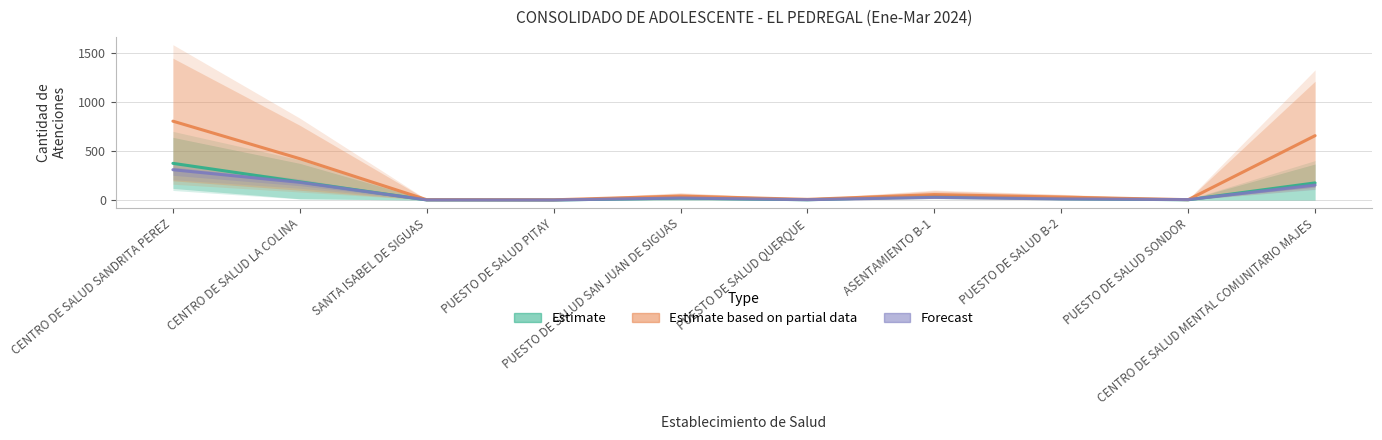

Which series has the largest range (max minus min)?

Estimate based on partial data